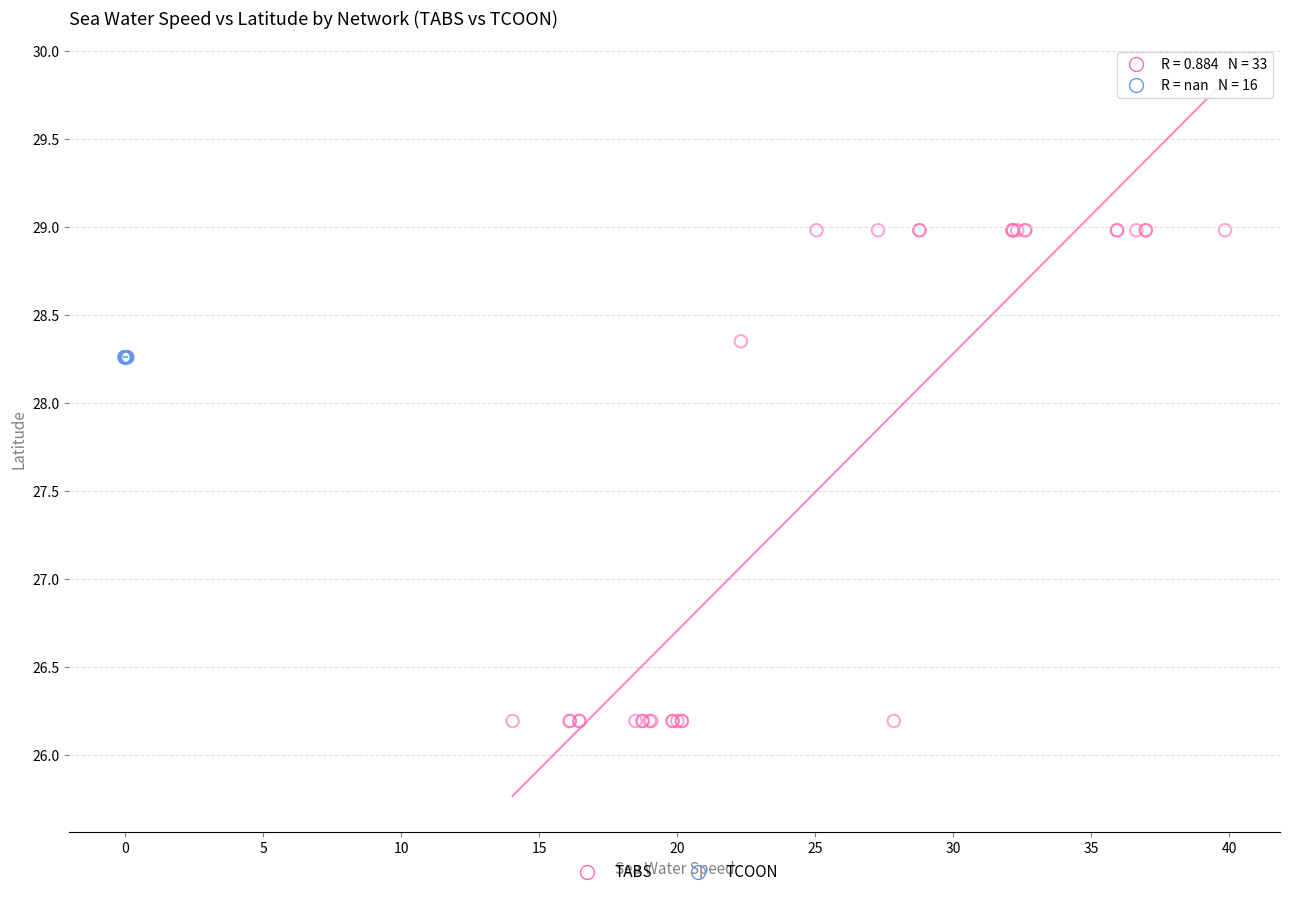

Which series reaches the minimum Y coordinate?

TABS